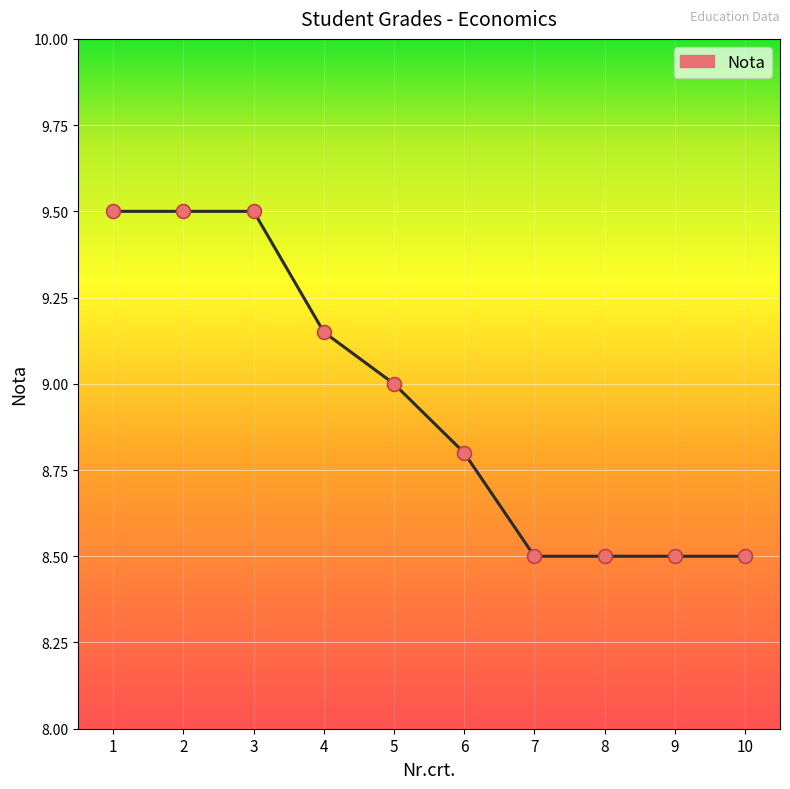

Between 1 and 4, which is larger?

1